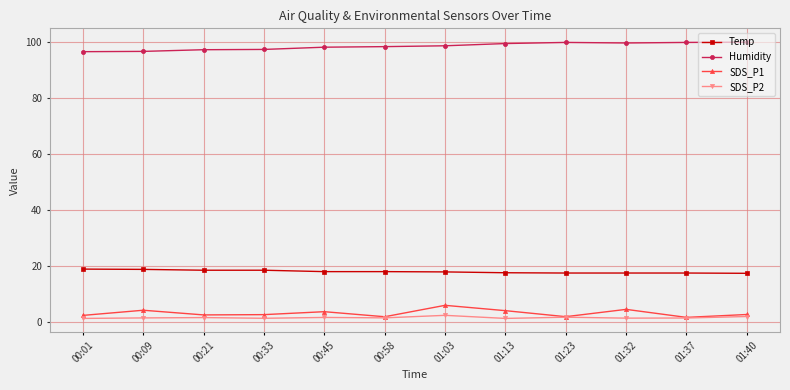

What is the label of the 8th point from the left?

01:13